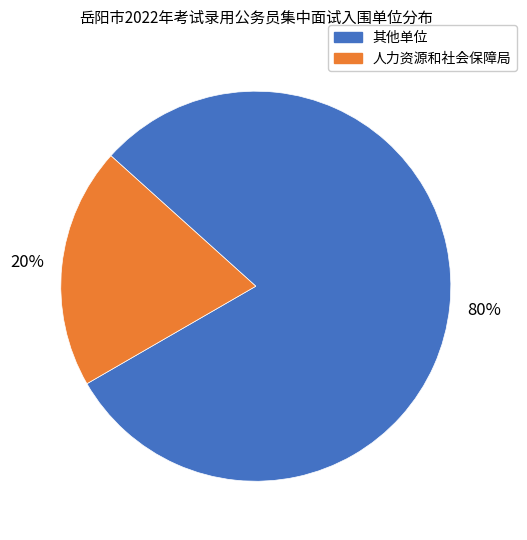

Rank the categories by value from lowest to highest.

人力资源和社会保障局, 其他单位